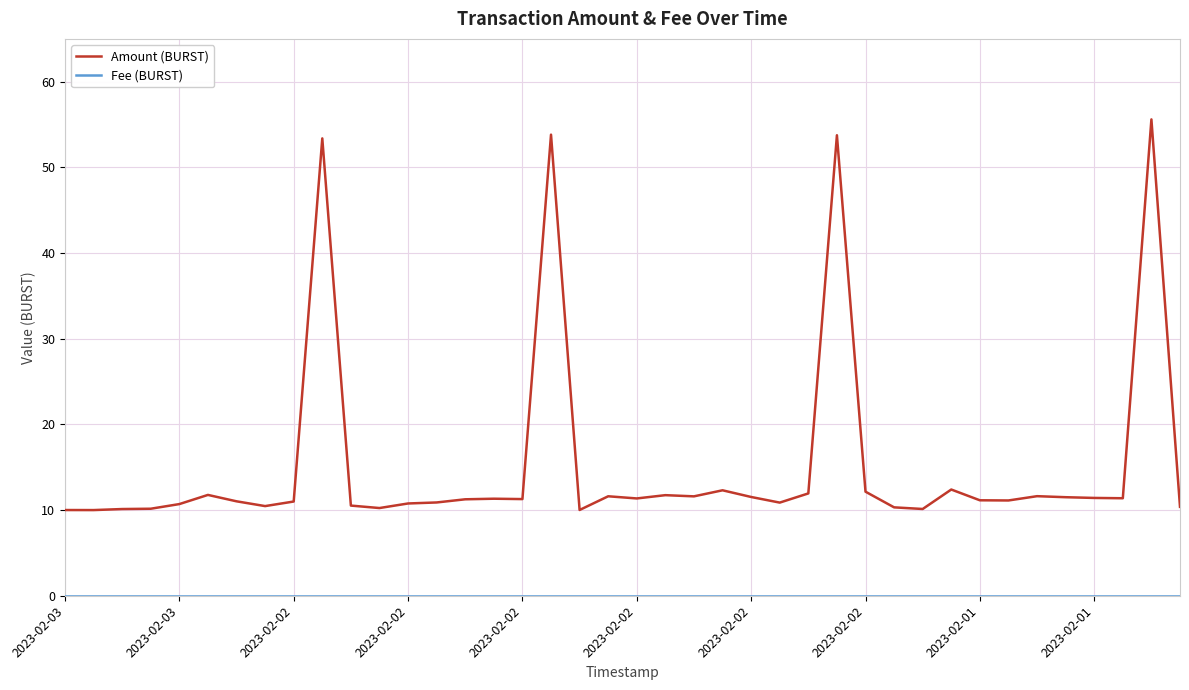

Which series has the widest spread of values?

Amount (BURST)